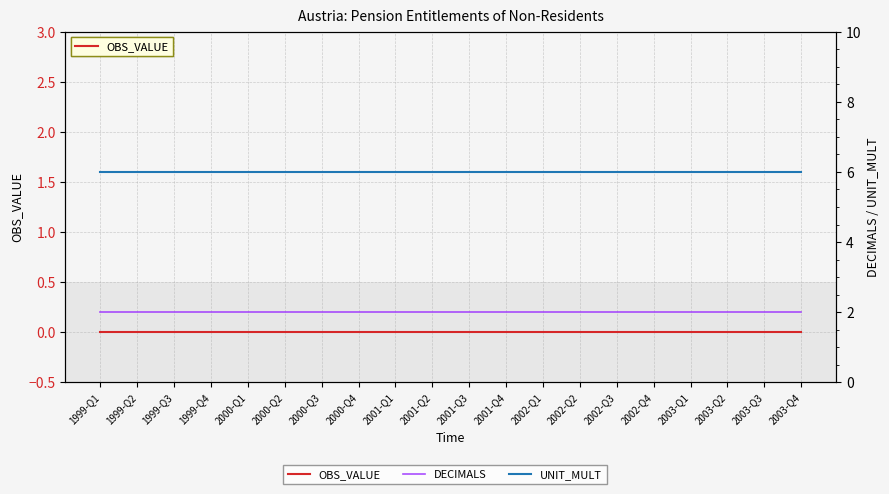

True or false: UNIT_MULT and DECIMALS intersect in this chart.

False